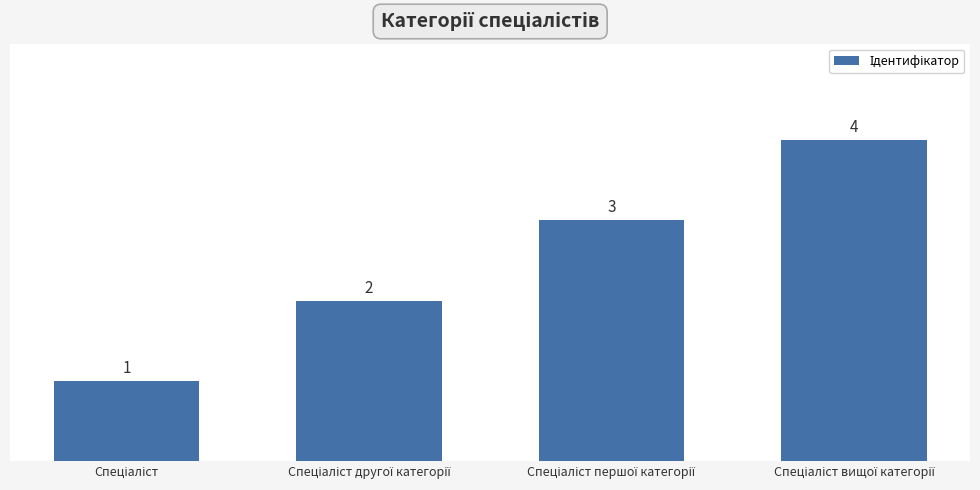

What is the greatest value displayed?

4